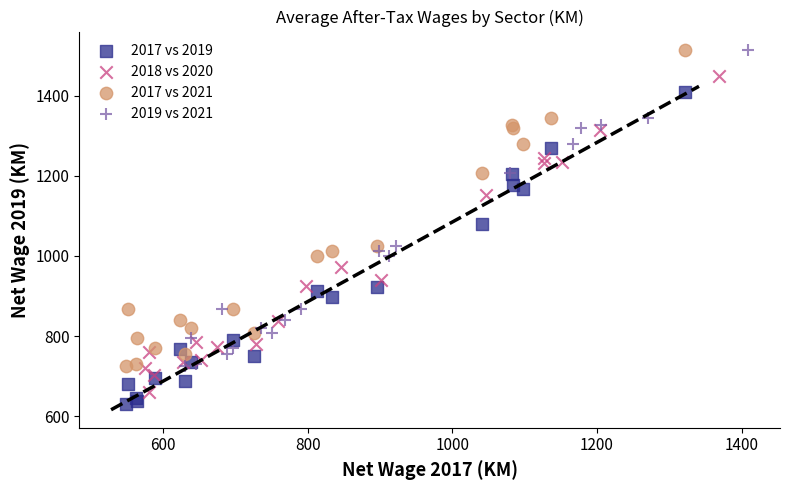

What are all the series names shown in the legend?

2017 vs 2019, 2018 vs 2020, 2017 vs 2021, 2019 vs 2021